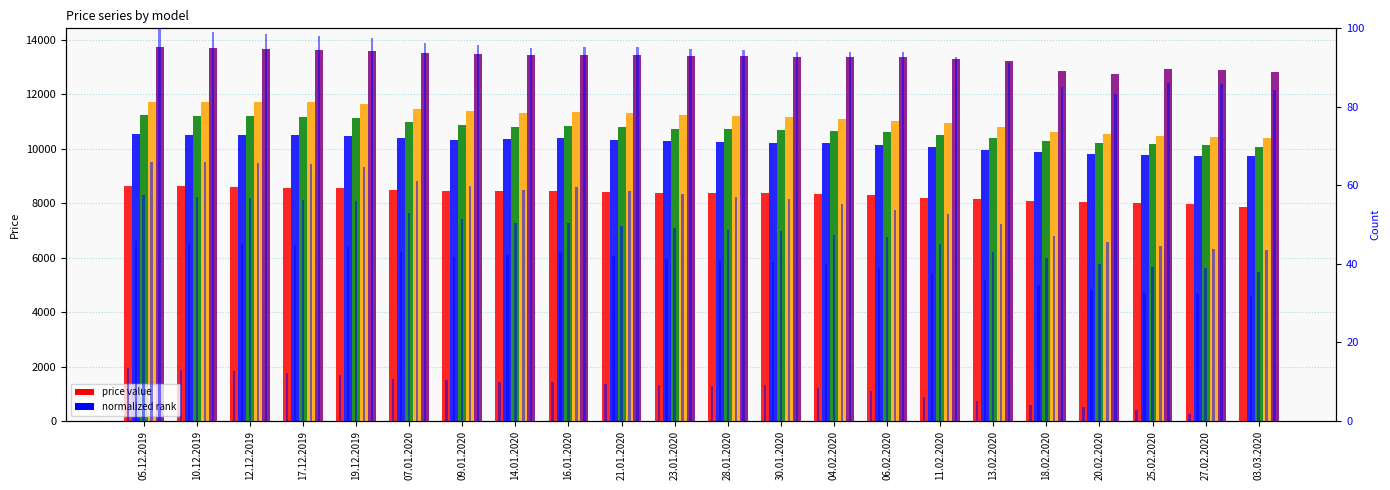

At how many categories does at least one series exceed 9751?

22